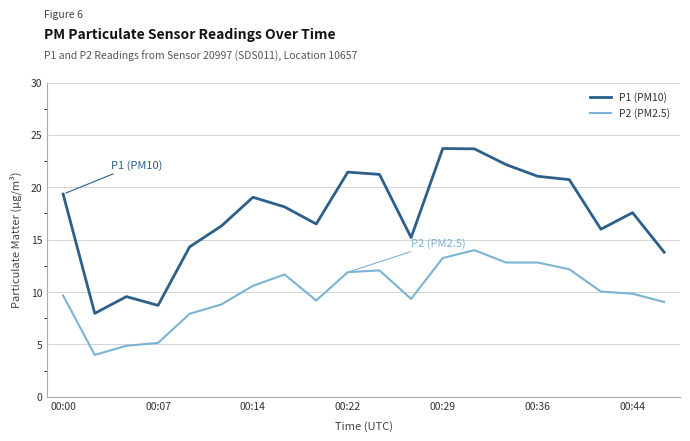

True or false: P1 (PM10) and P2 (PM2.5) cross at least once.

False